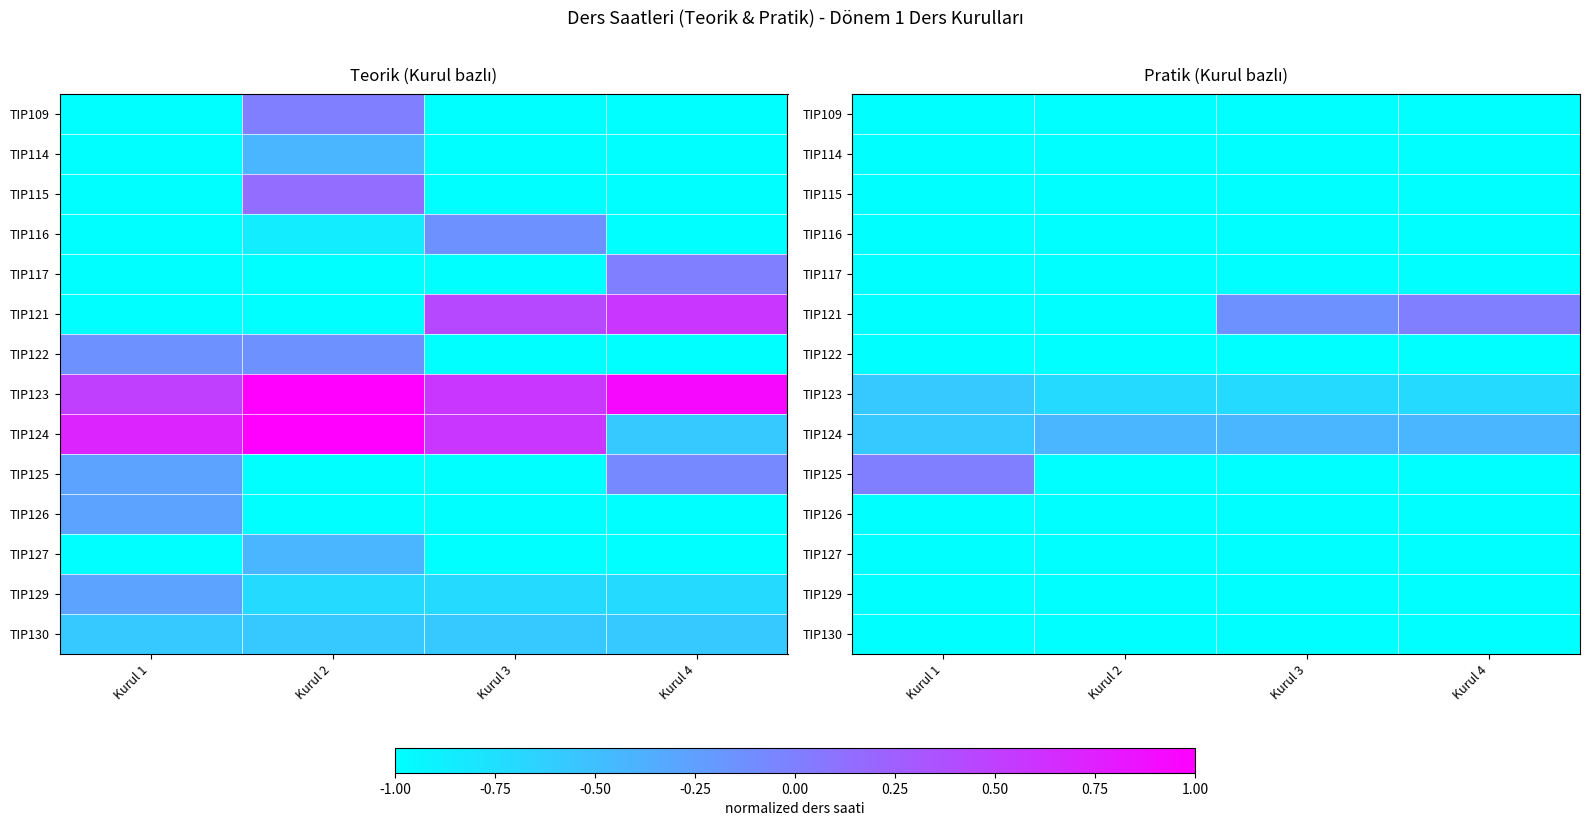

Where is TIP109 nearest to the value -1?

Kurul 1